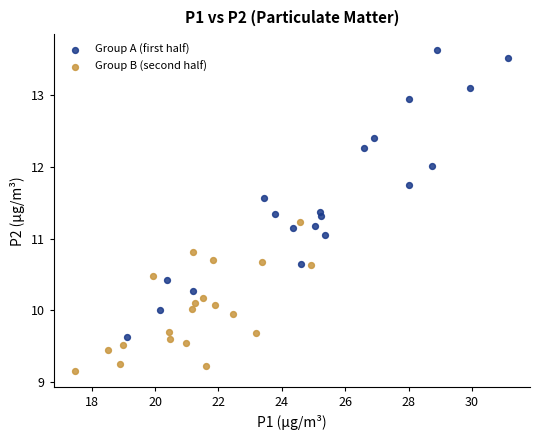

Which series contains the lowest Y value?

Group B (second half)